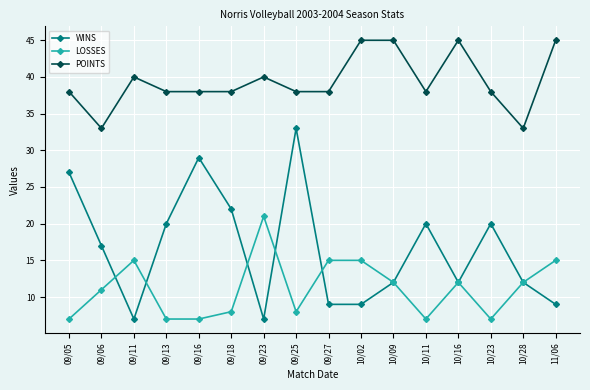

True or false: POINTS and LOSSES cross at least once.

False